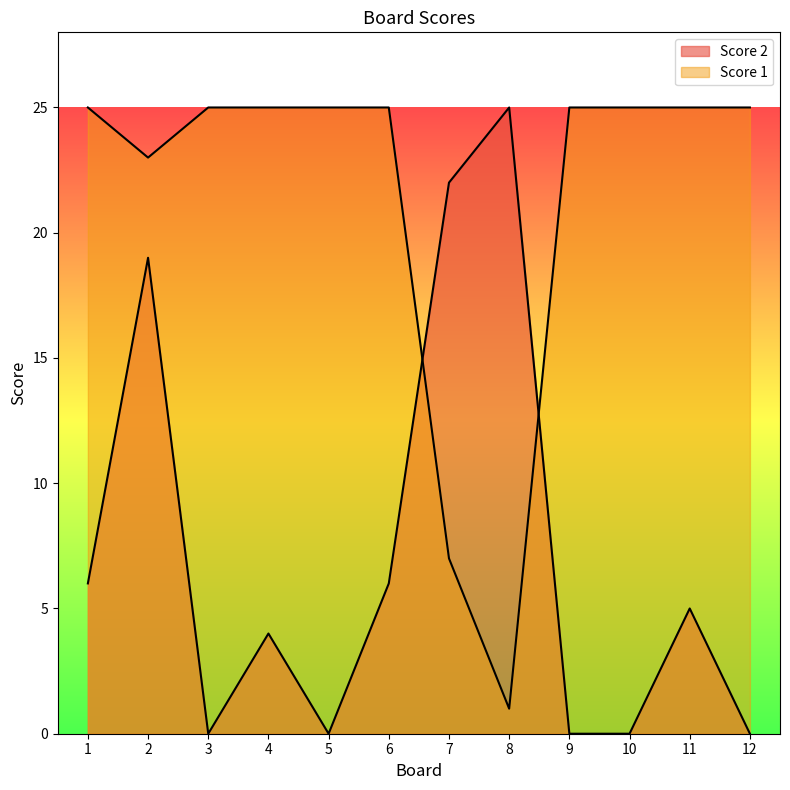

The Score 1 series shows 25 at 5. True or false?

True